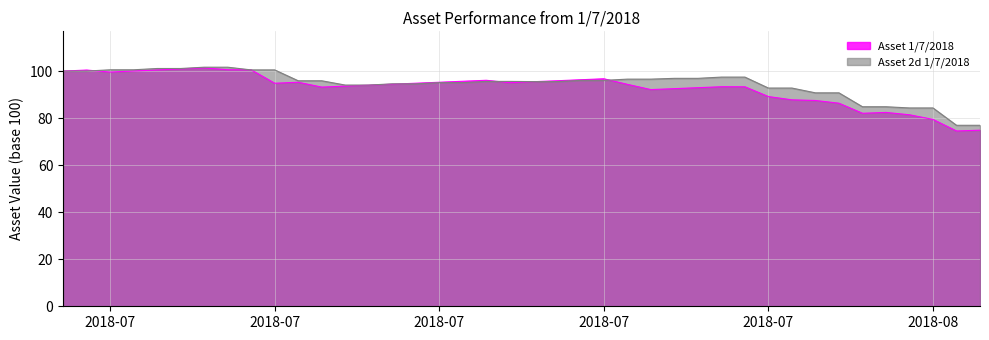

Which series has the widest spread of values?

Asset 1/7/2018